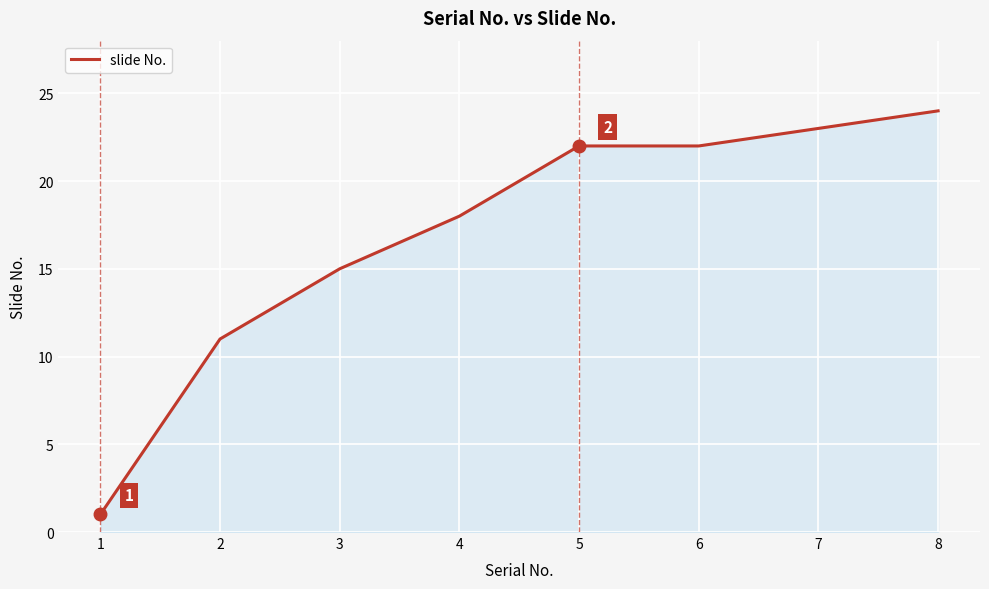

Is it true that the value at 1 is 1?

True